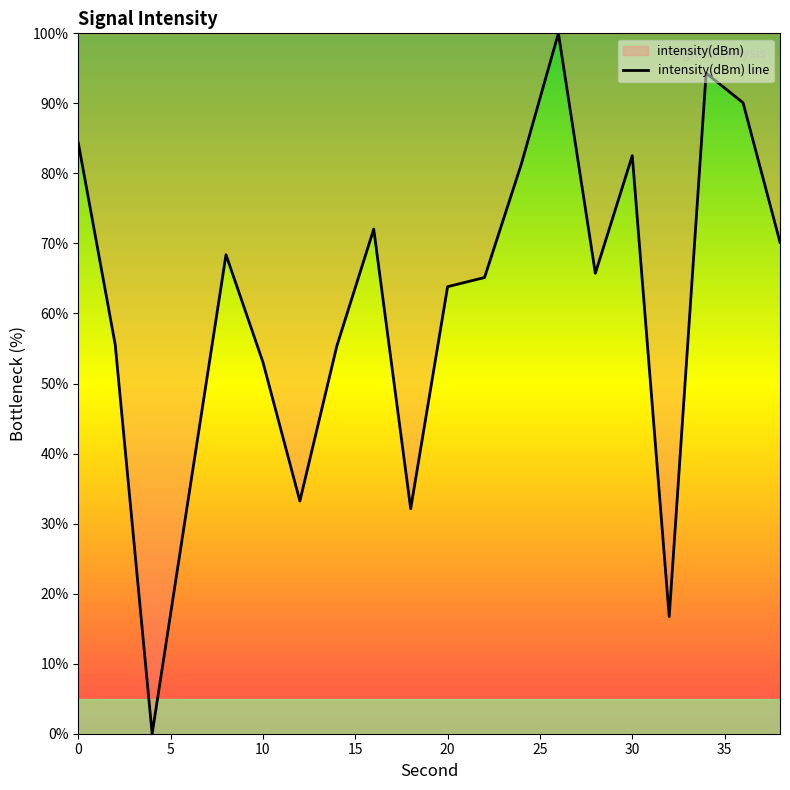

Which category has the lowest value across all series?

4